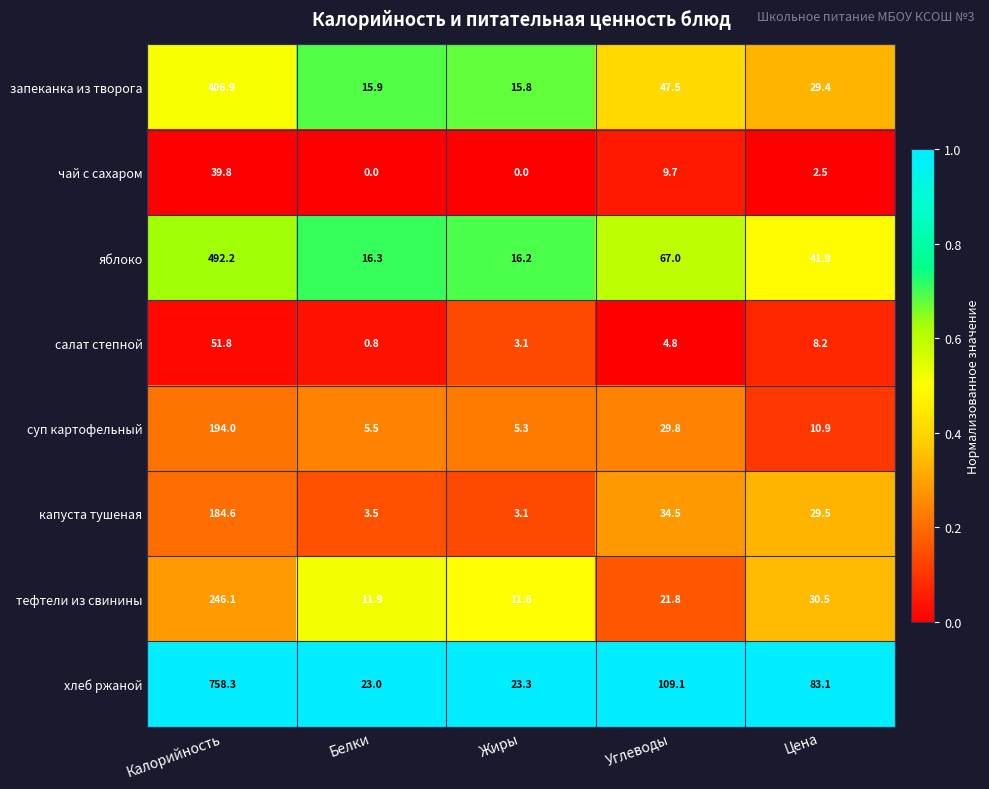

Which series has the largest total across all categories?

хлеб ржаной